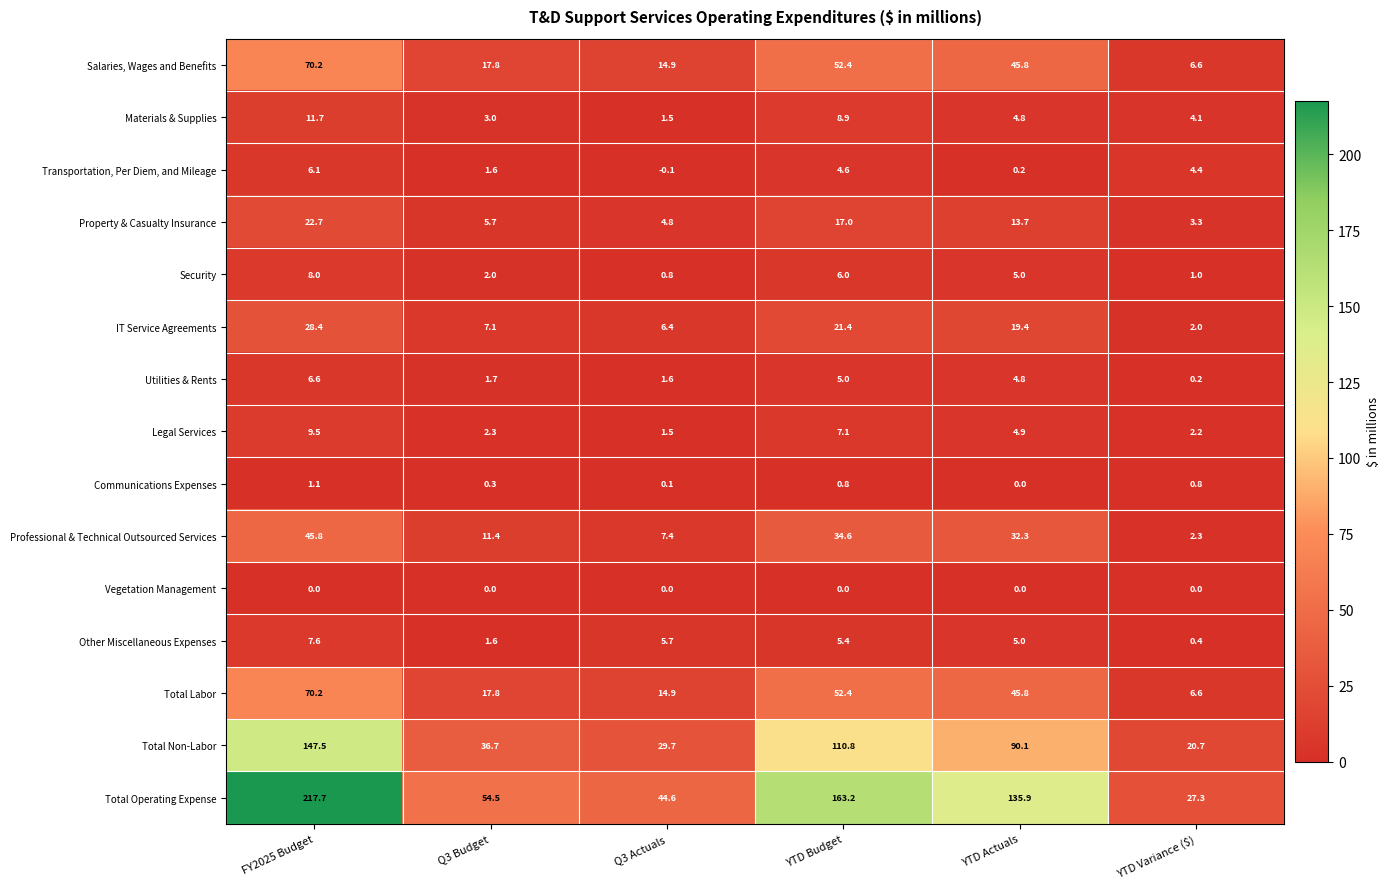

What is the approximate value of Security at Q3 Budget?

2.0